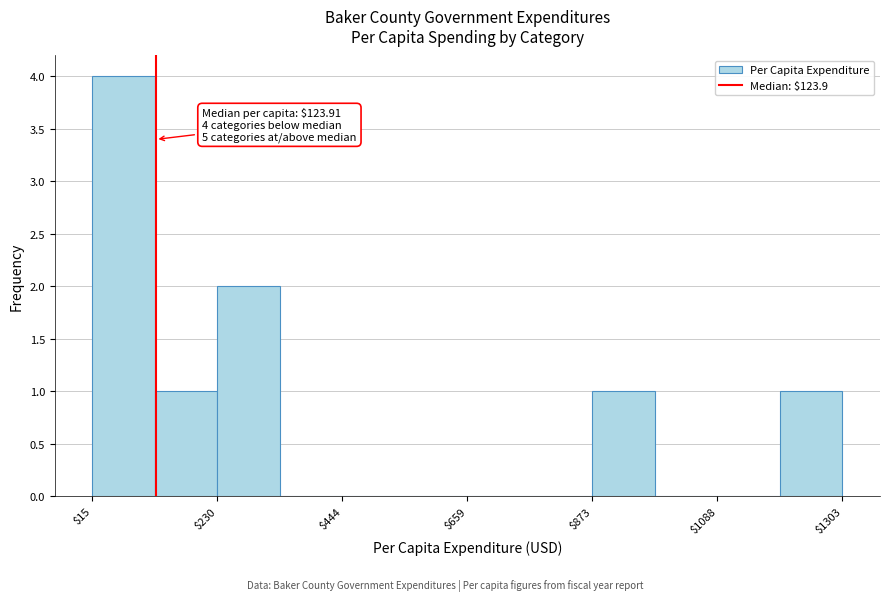

Read against the x-axis, roughly where is the centre of the tallest bar?

50